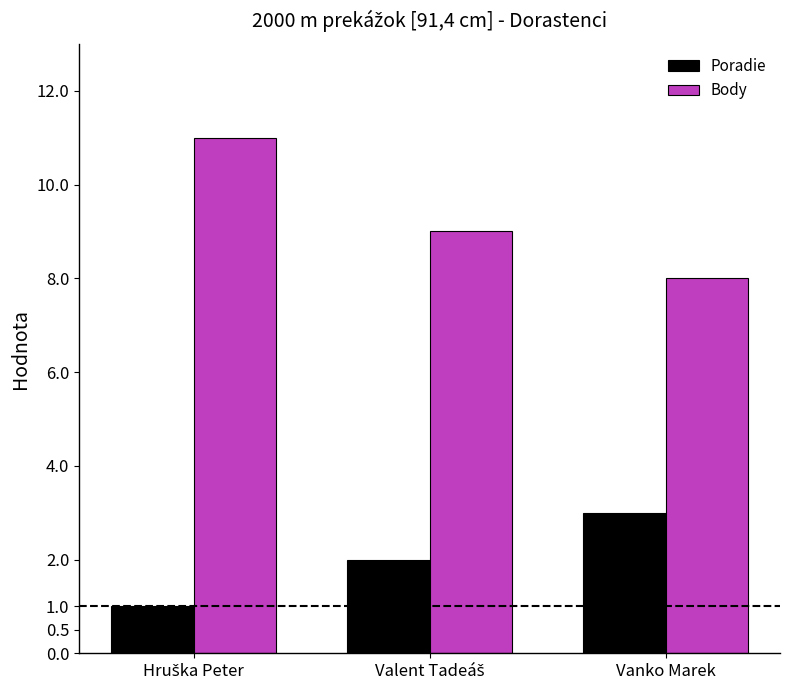

True or false: Poradie has a value of 1 at Vanko Marek.

False